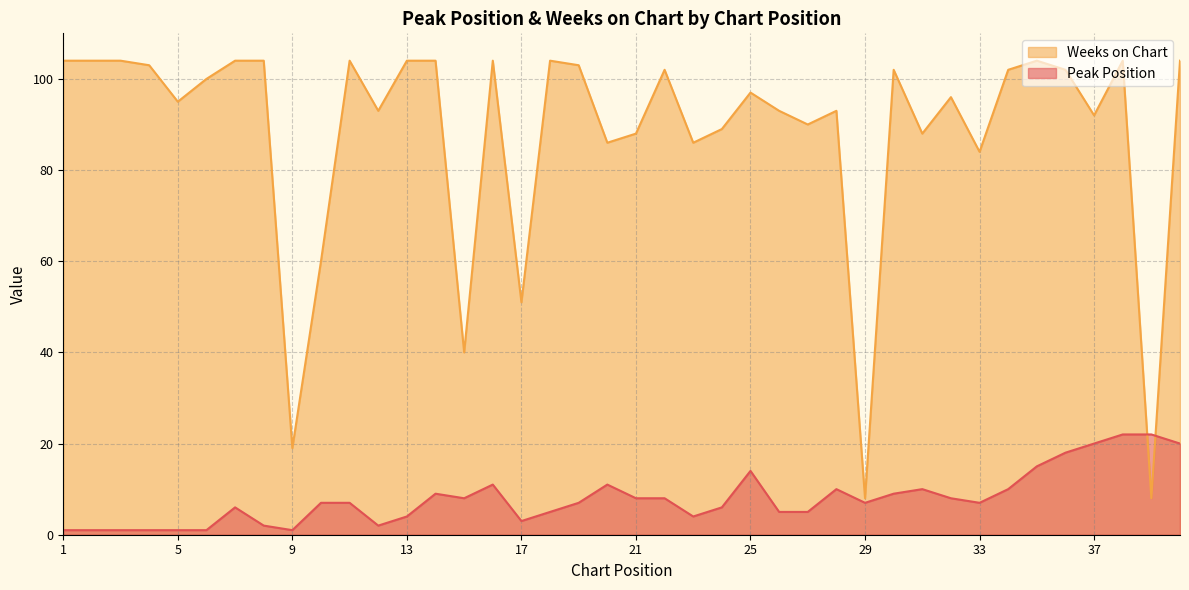

Where do Peak Position and Weeks on Chart first cross each other?

38 and 39